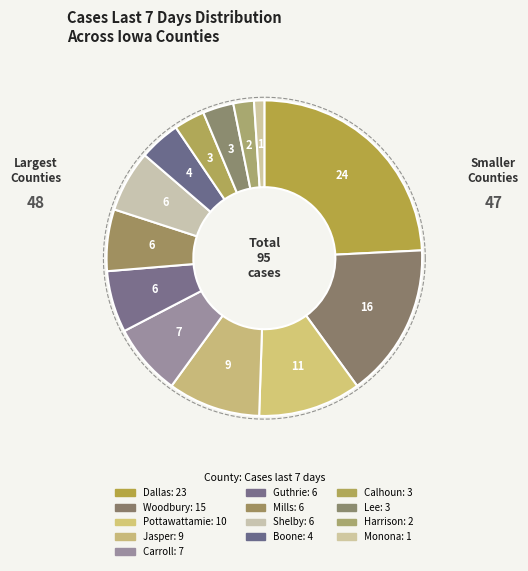

Between Lee County, IA and Harrison County, IA, which is larger?

Lee County, IA